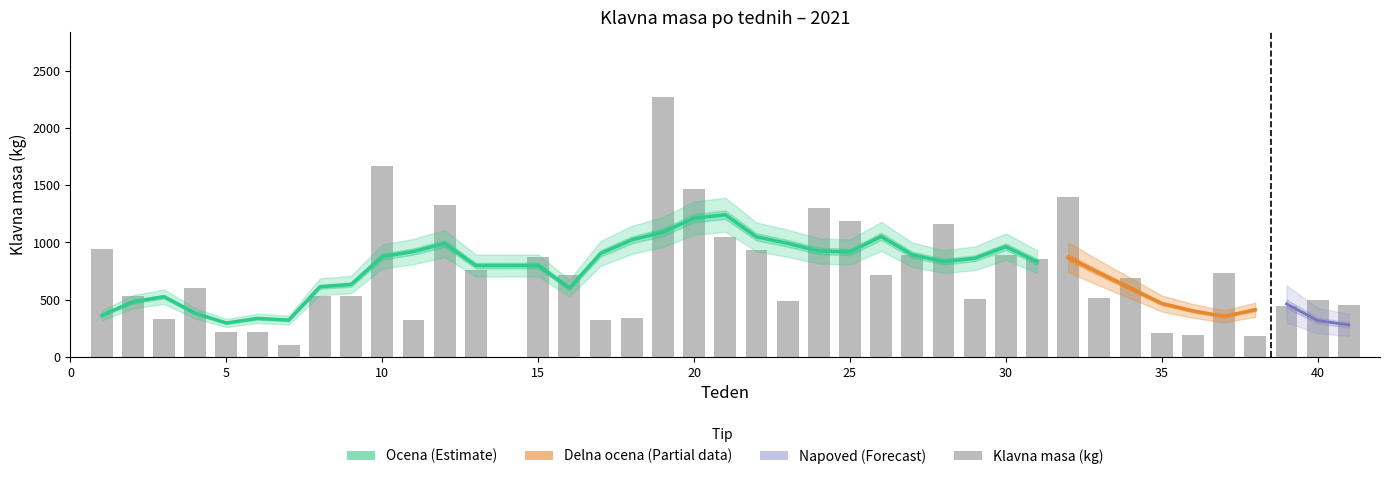

Which has a higher value, 25 or 12?

12